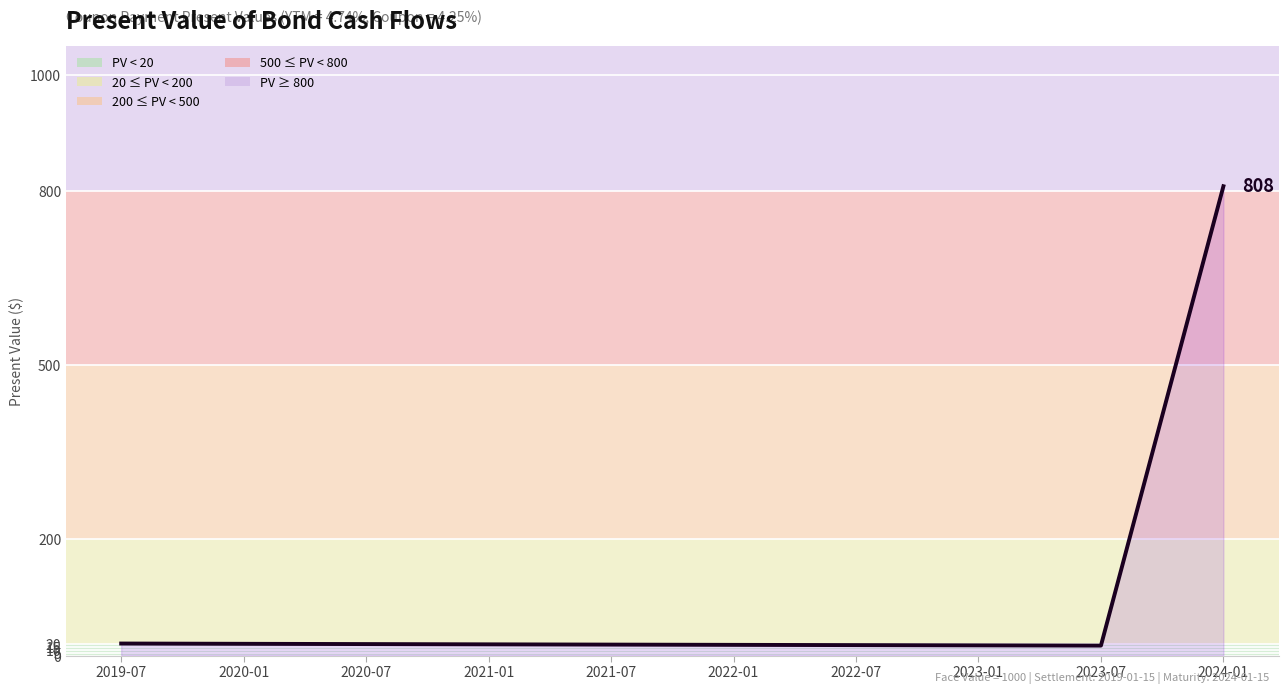

What is the maximum value shown in the chart?

808.0